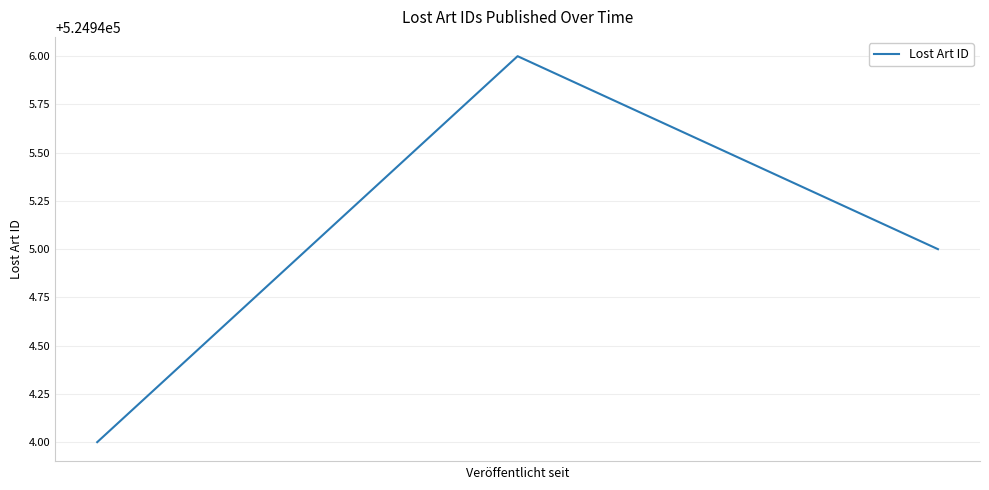

What is the maximum value shown in the chart?

524946